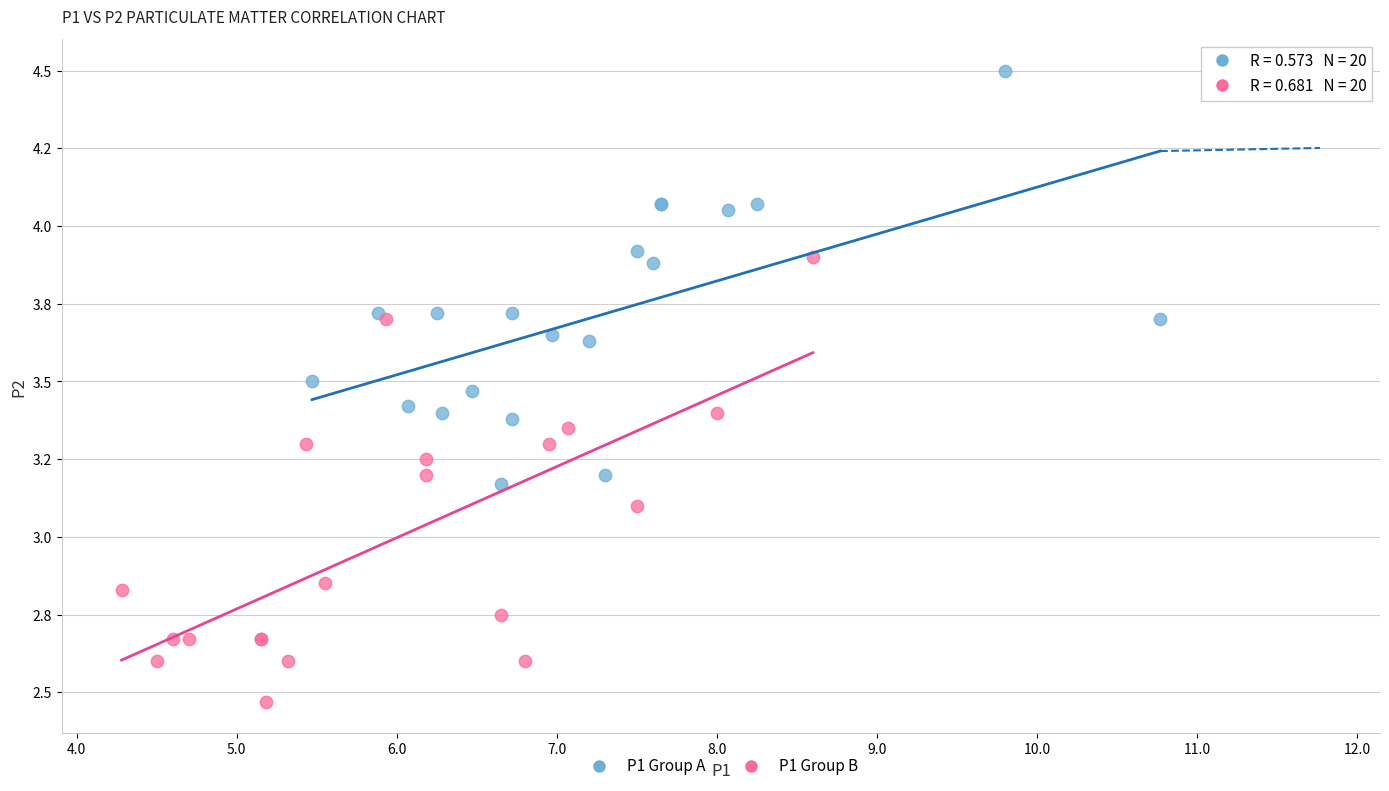

What are all the series names shown in the legend?

P1 Group A, P1 Group B